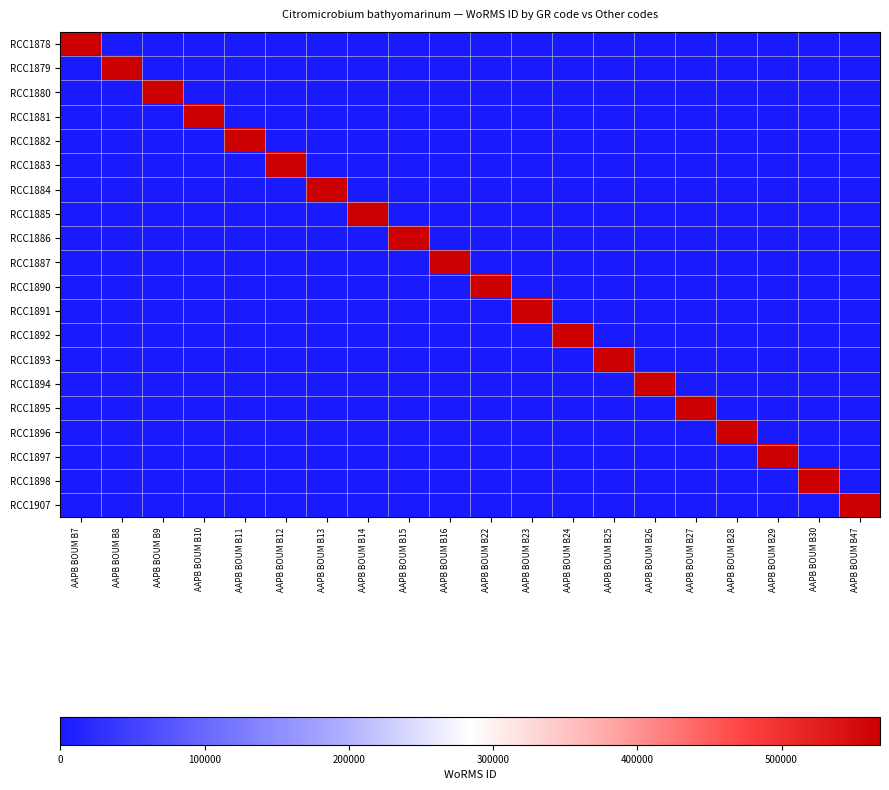

Between AAPB BOUM B47 and AAPB BOUM B25, which is larger?

AAPB BOUM B47